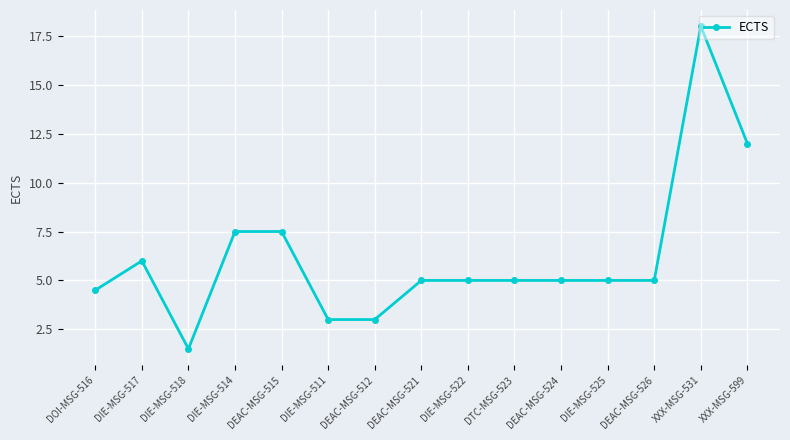

What is the maximum value shown in the chart?

18.0